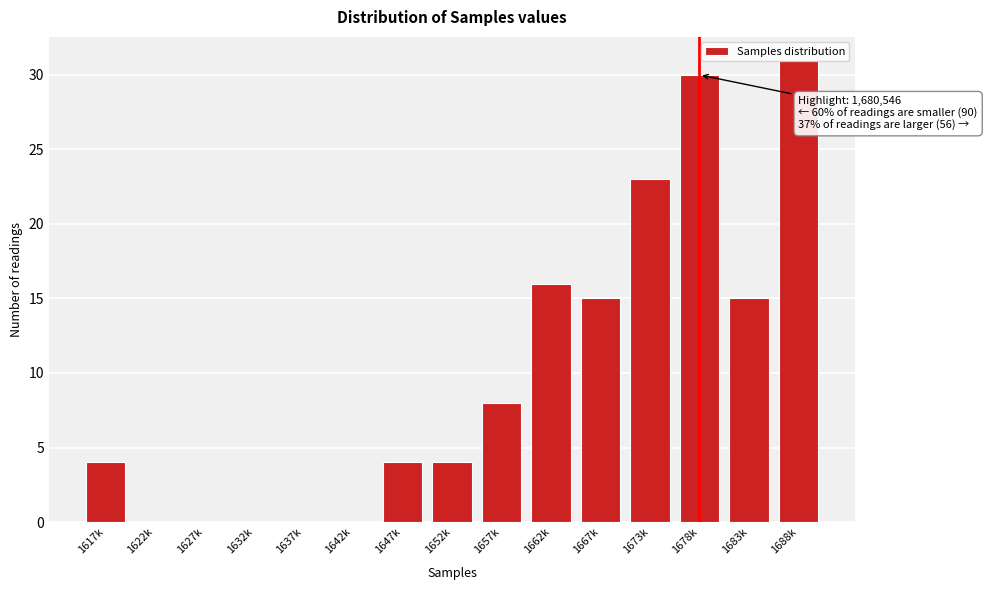

Is it true that the value at 1662k is 5?

False